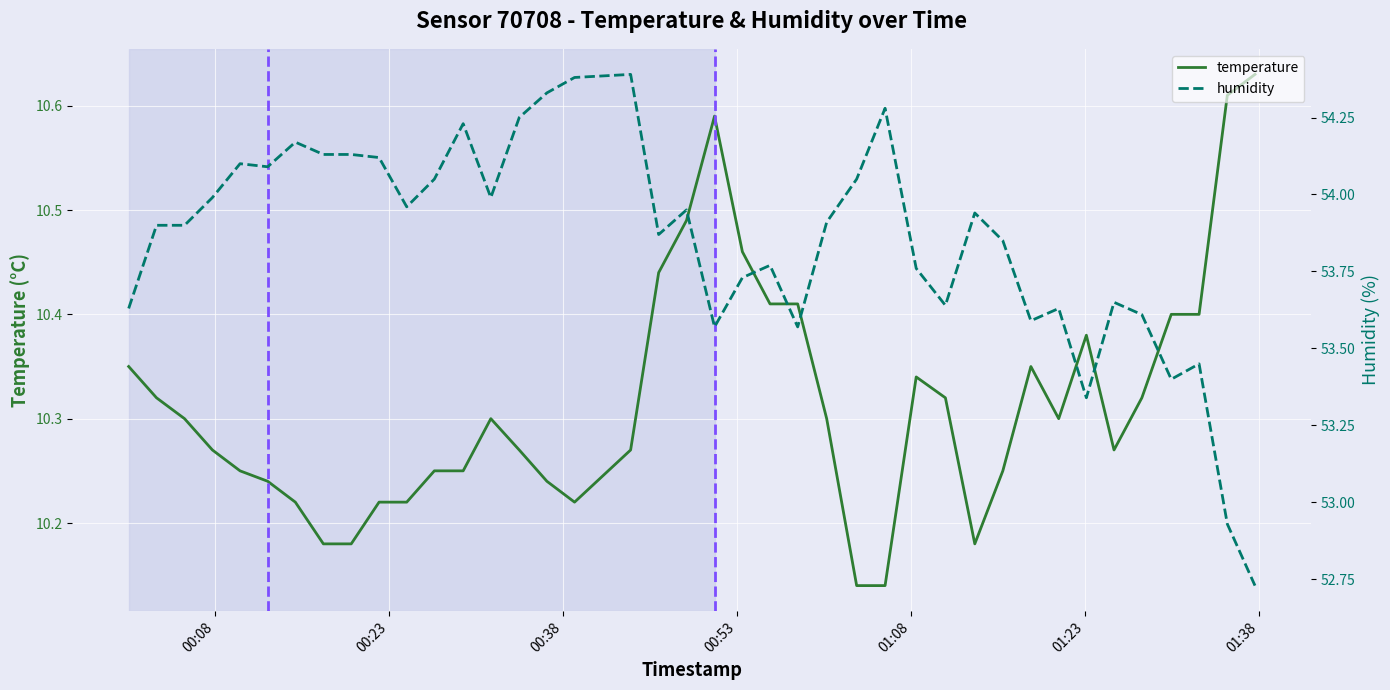

Which series has the largest range (max minus min)?

humidity